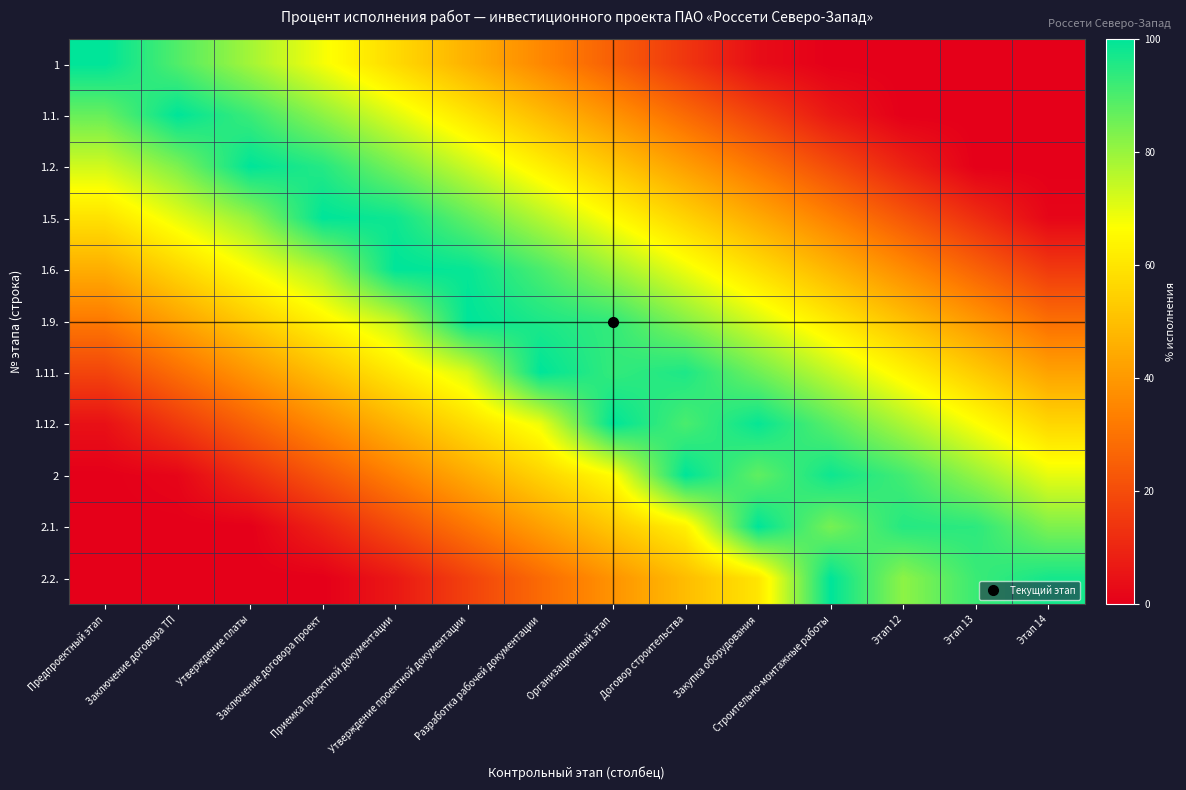

At which category does the chart reach its peak across all series?

Предпроектный этап